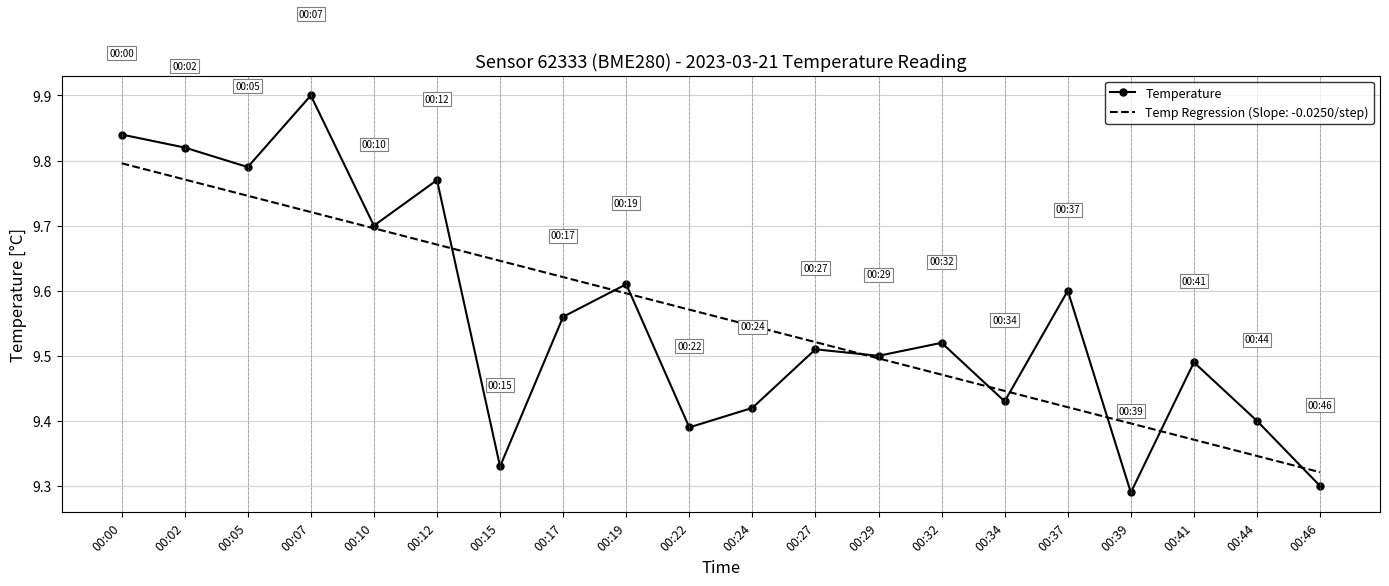

What is the total value across all series at 00:10?

19.4